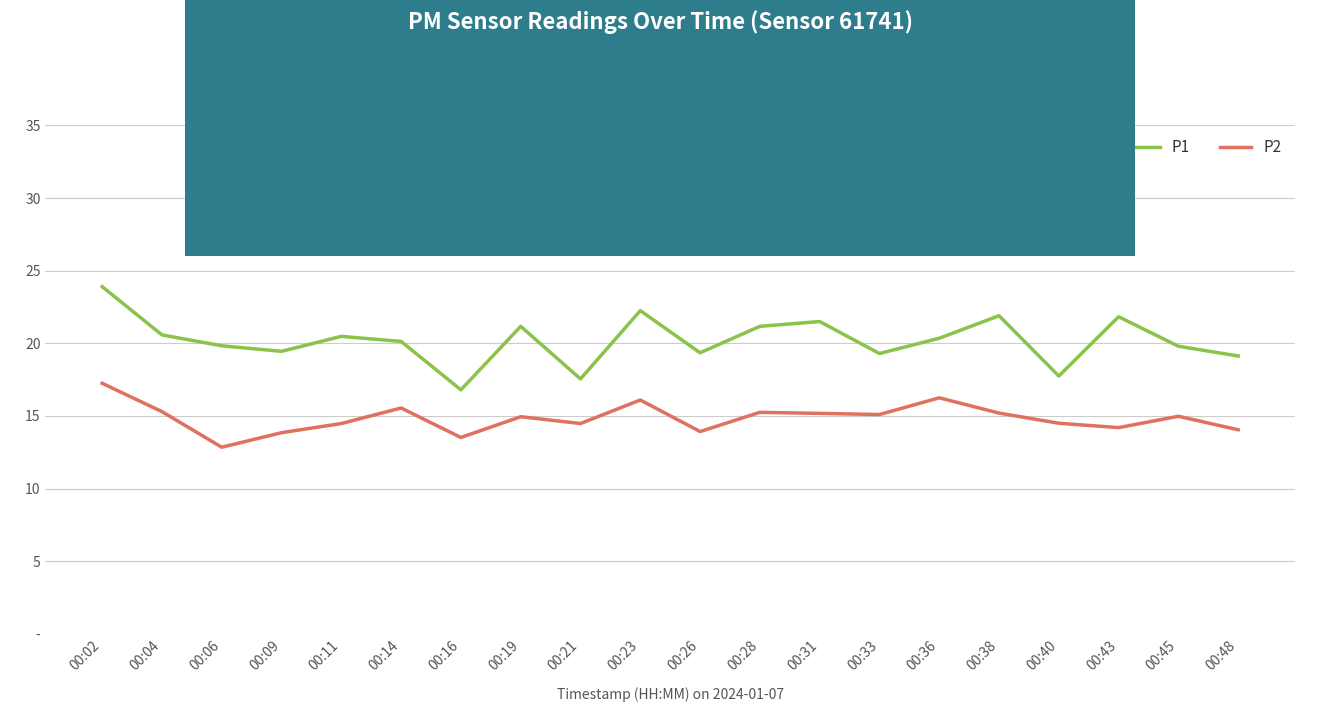

What is the total value across all series at 00:43?

36.0